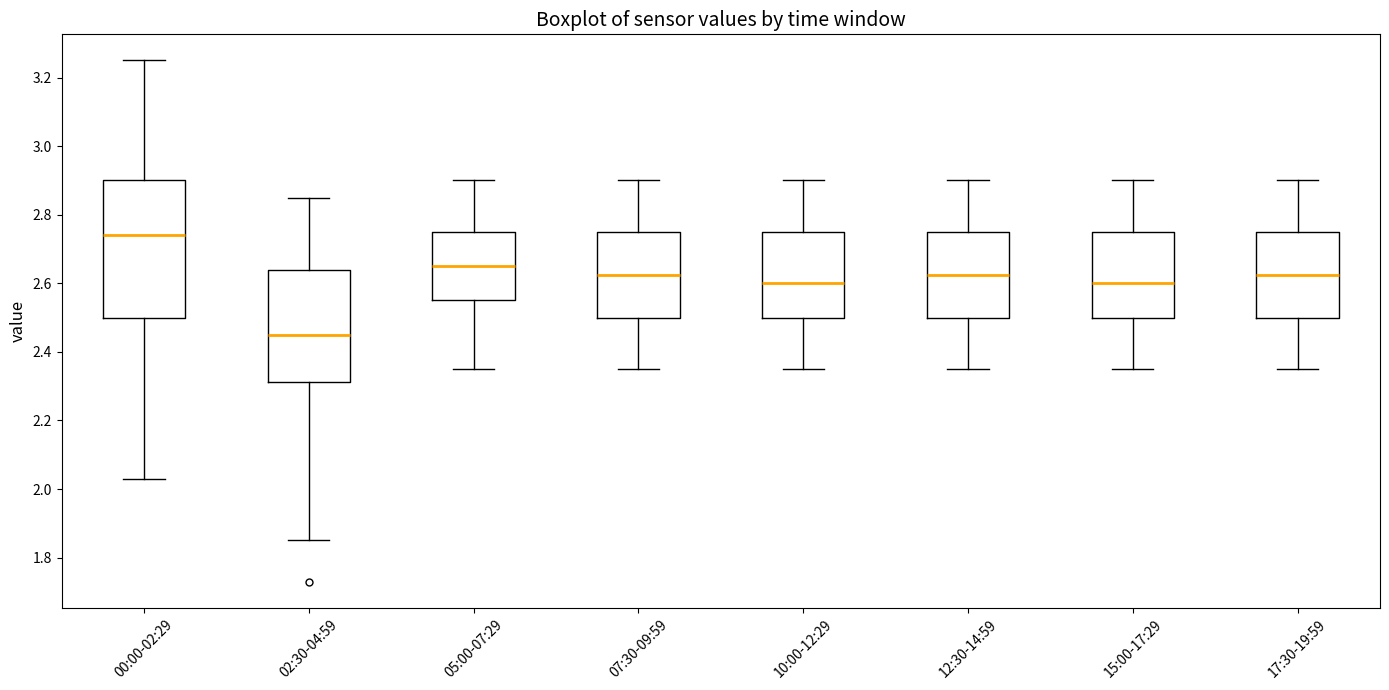

Comparing the boxes themselves (not the whiskers), which one is the tallest?

00:00-02:29